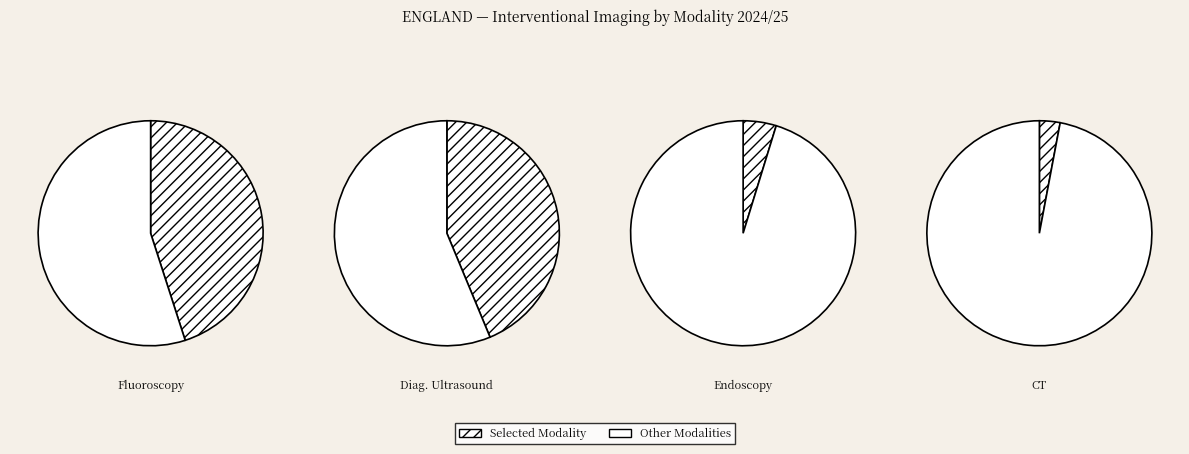

True or false: Computerized axial tomography accounts for 3% of the total.

True